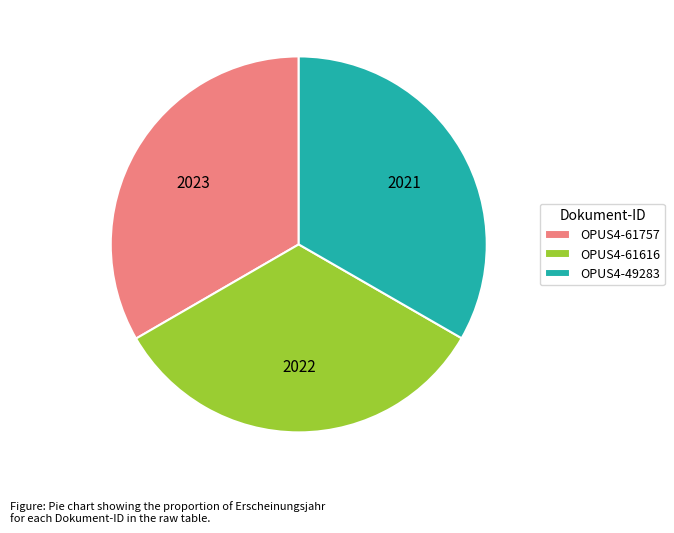

Does OPUS4-61757 represent more than half of the total?

No